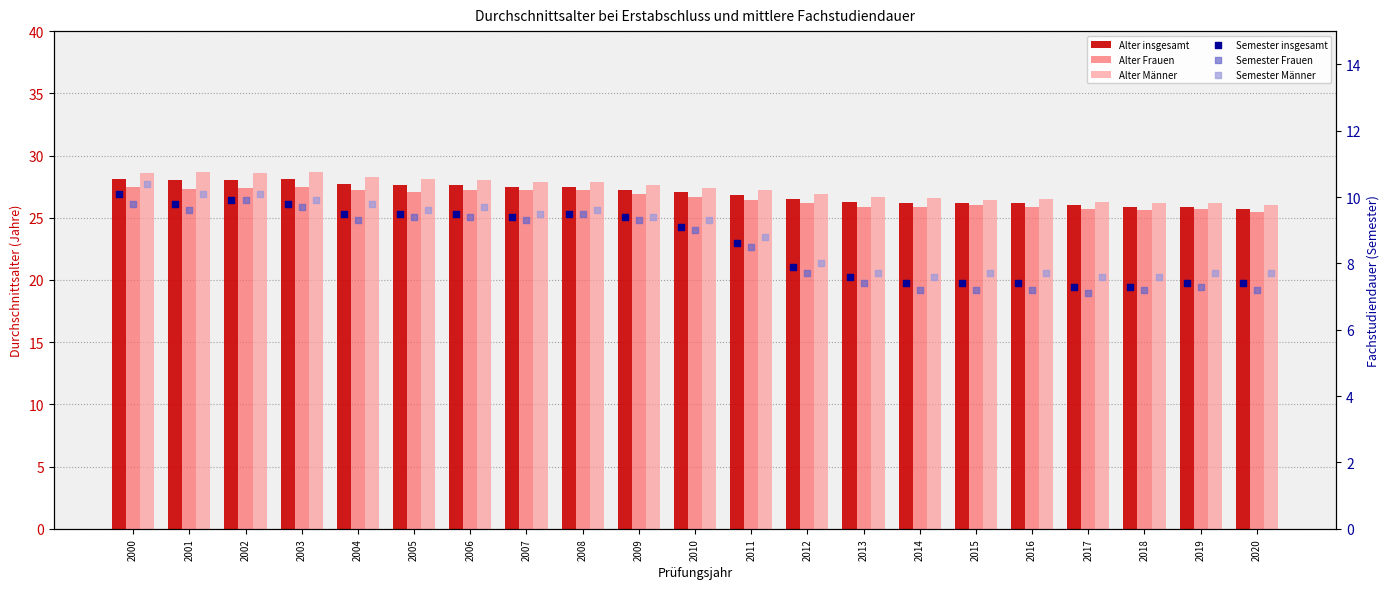

At which category is the sum across all series the highest?

2000